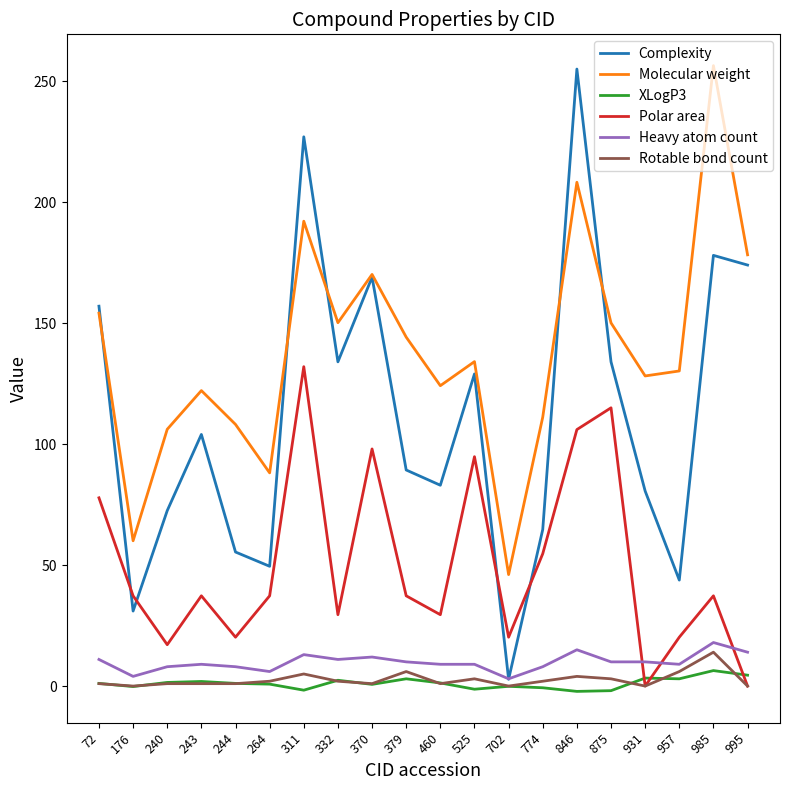

What is the maximum value shown in the chart?

256.4